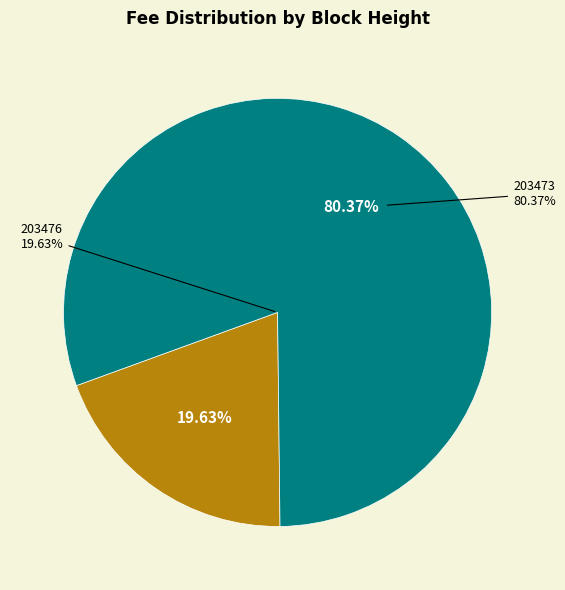

What is the change in value from 203476 to 203473?

+87919